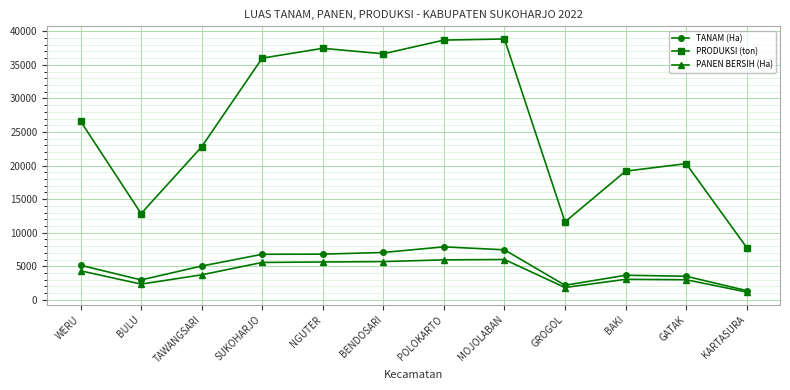

True or false: TANAM (Ha) has more than 0 interior local peaks.

True